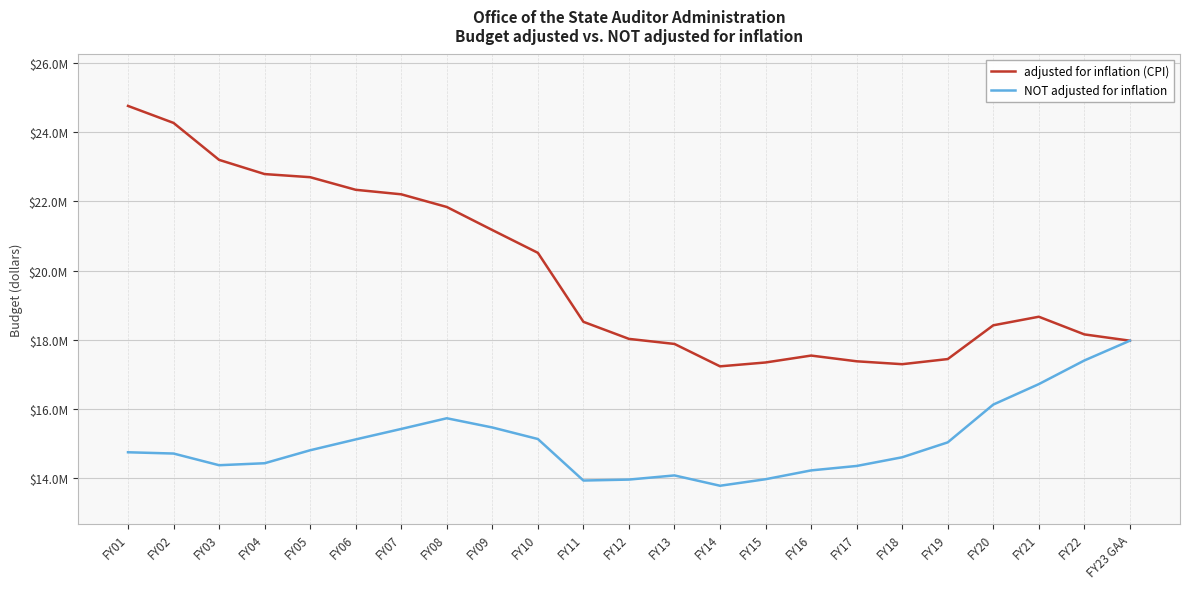

What is the sum of all NOT adjusted for inflation values?

346229592